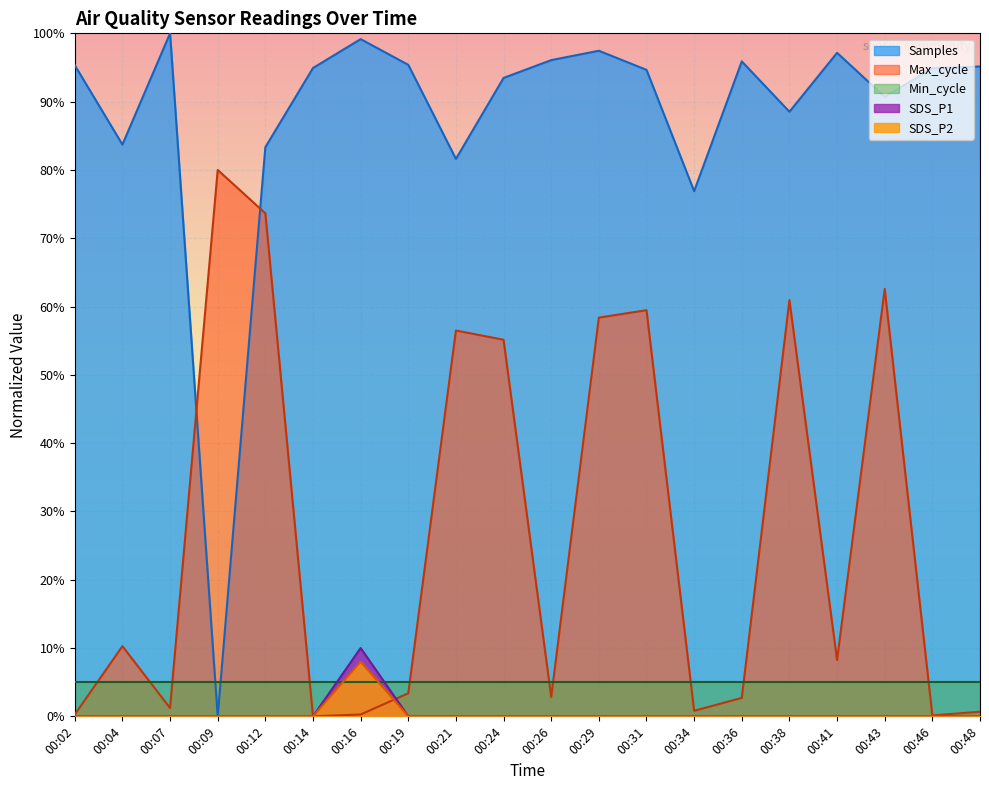

Between 00:19 and 00:21, which series saw the biggest shift?

Max_cycle